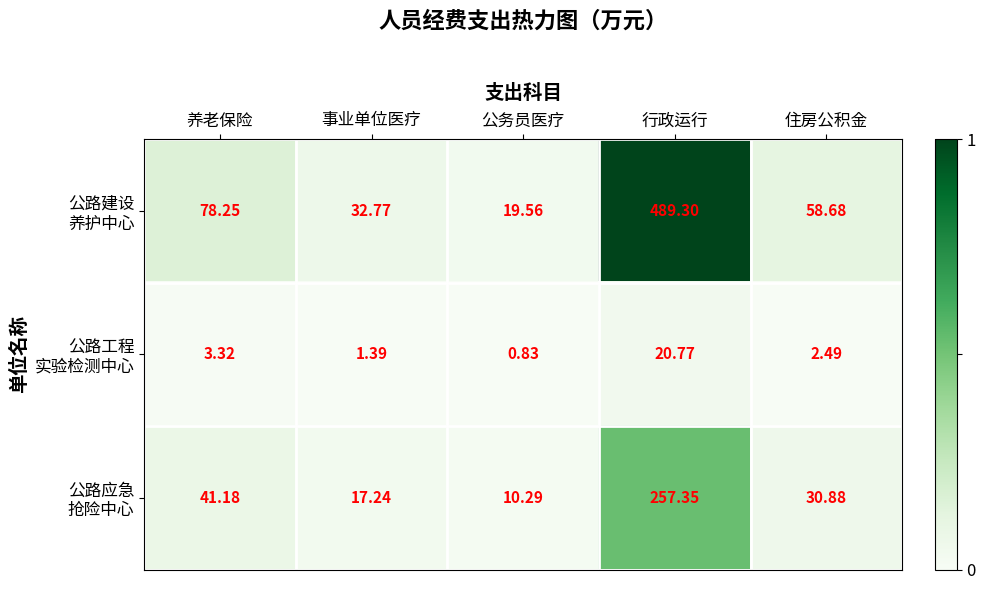

At which category is the sum across all series the highest?

行政运行